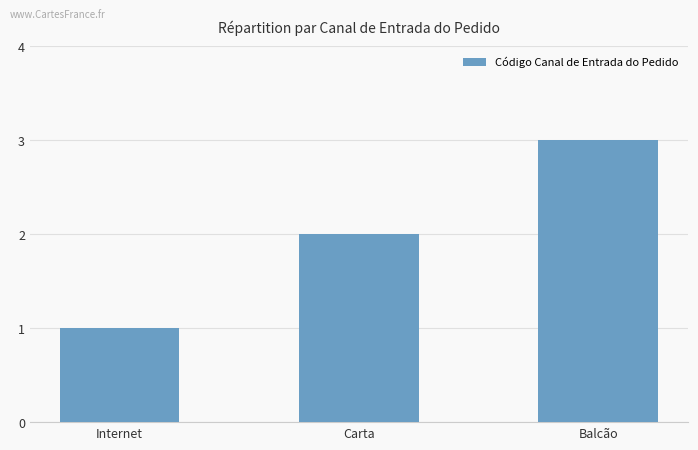

What is the label of the 2nd bar from the right?

Carta